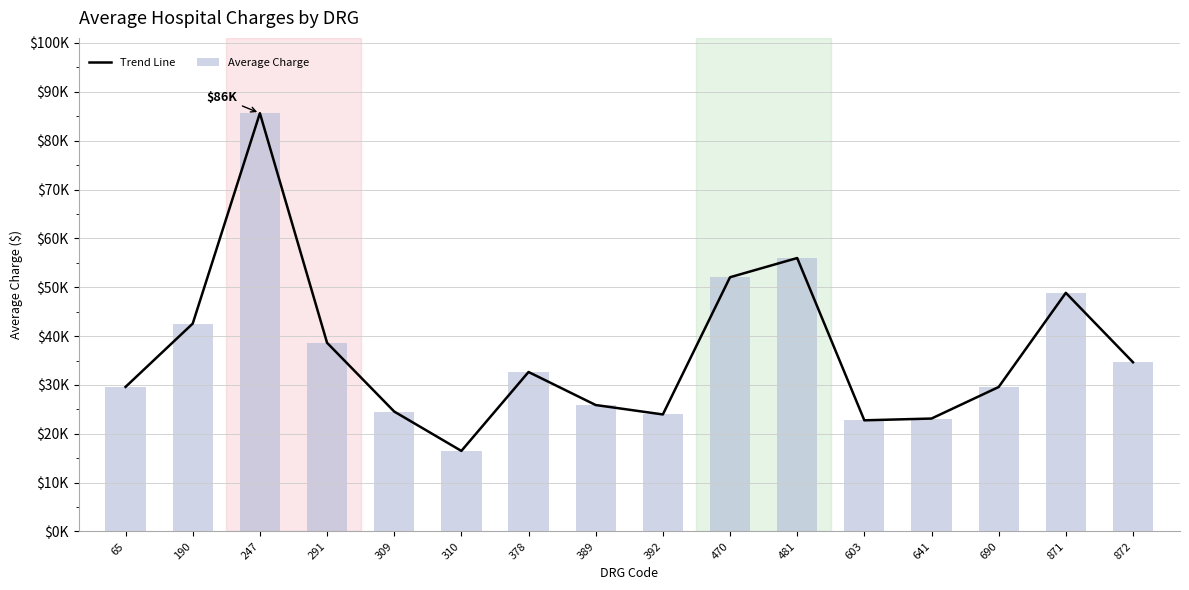

Rank the series by their maximum value, from lowest to highest.

Trend Line, Average Charge